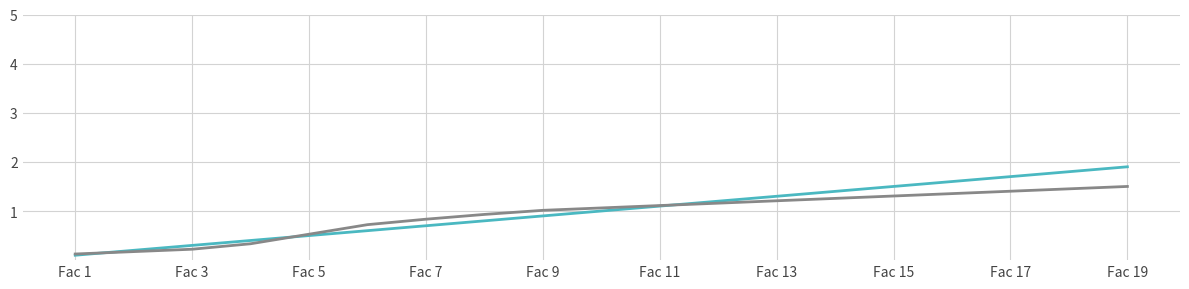

What is the greatest value displayed?

1.9